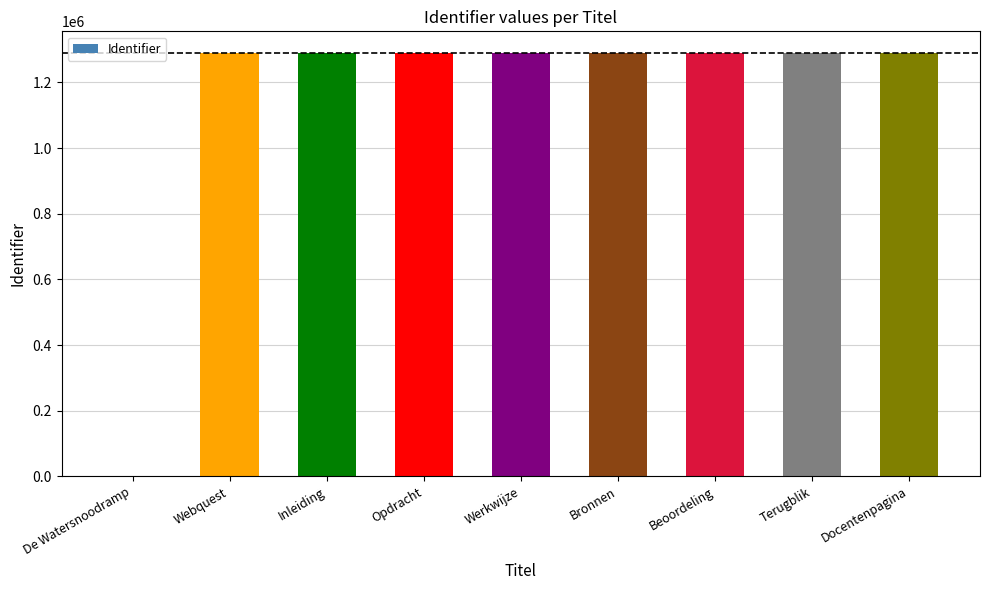

What is the ratio of the value at Bronnen to the value at Terugblik?

1.0